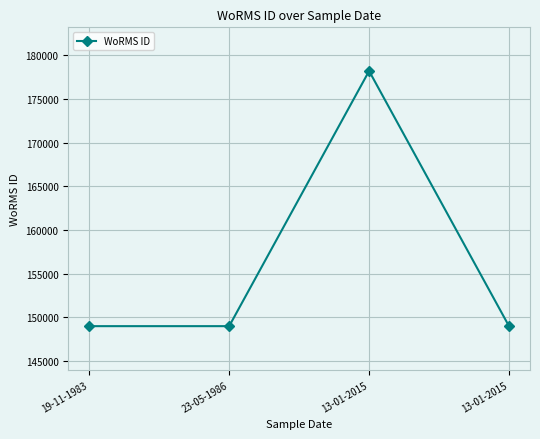

Does the chart display data point markers on the line(s)?

Yes